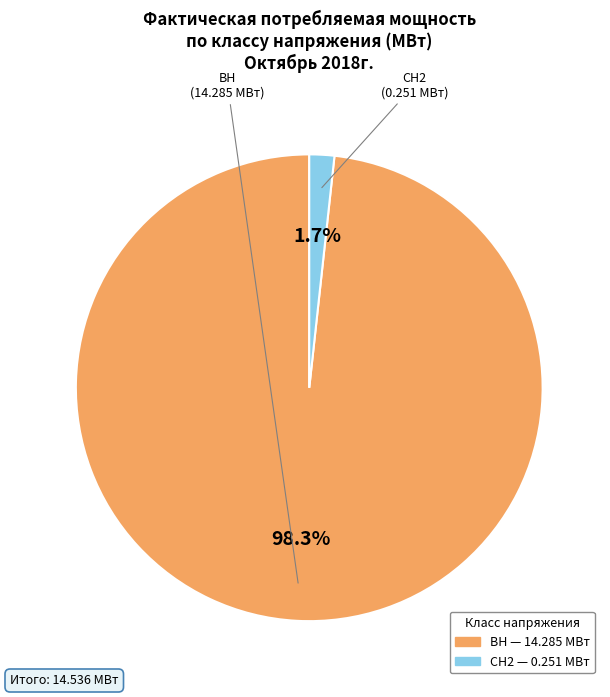

To the nearest percent, what percentage of the pie is ВН?

98%